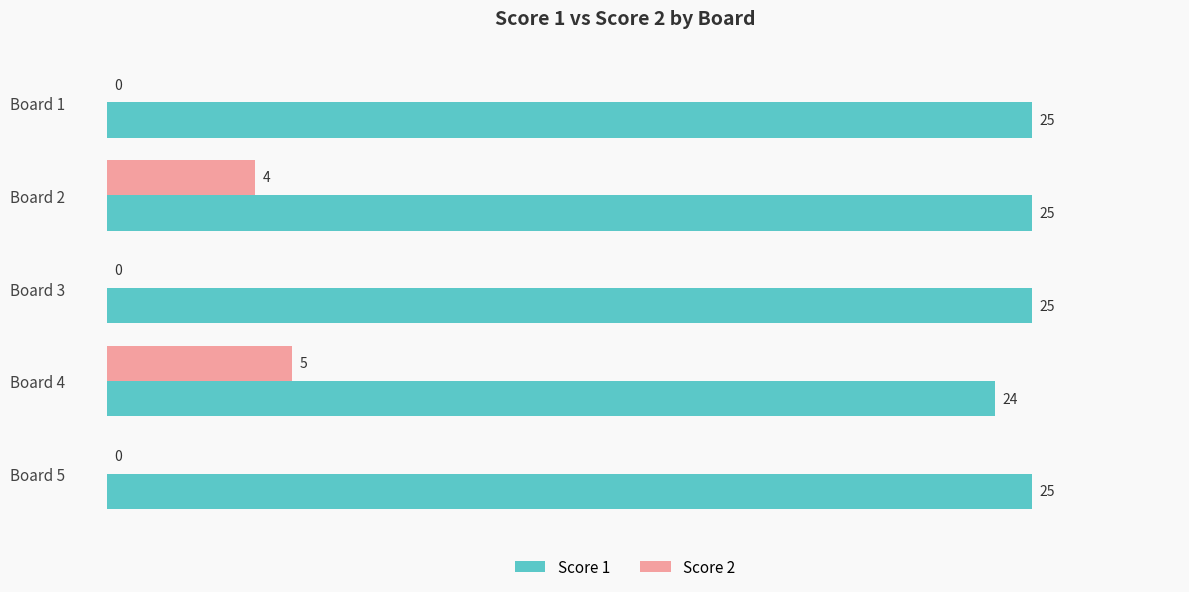

What is the sum of all Score 1 values?

124